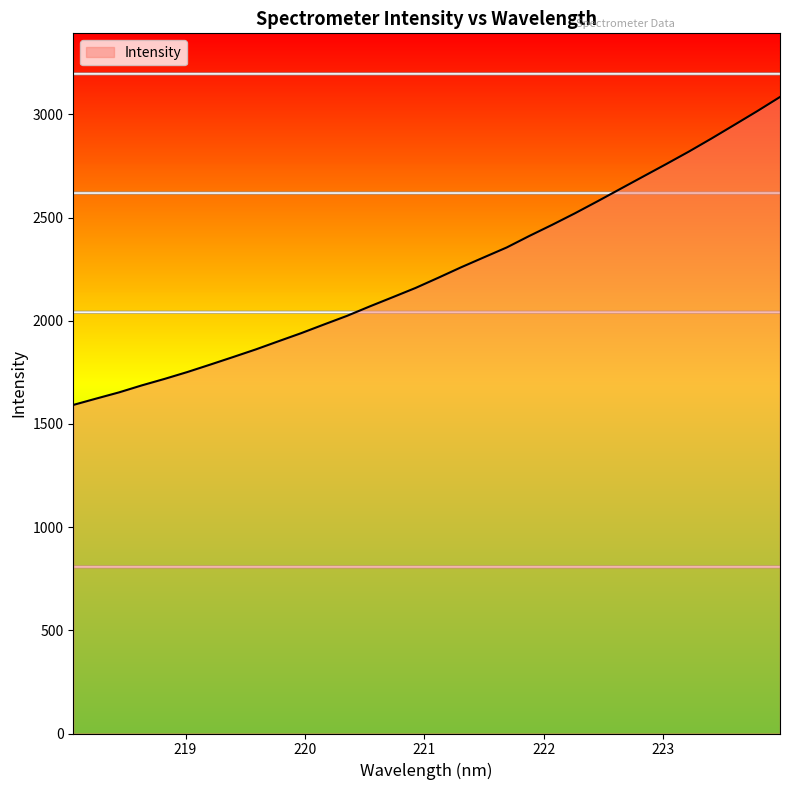

List the labels in order of value, smallest first.

218.0596, 218.2508, 218.442, 218.6332, 218.8244, 219.0156, 219.2067, 219.3979, 219.589, 219.7801, 219.9712, 220.1623, 220.3533, 220.5444, 220.7354, 220.9264, 221.1174, 221.3083, 221.4993, 221.6902, 221.8812, 222.0721, 222.263, 222.4538, 222.6447, 222.8355, 223.0264, 223.2172, 223.408, 223.5987, 223.7895, 223.9802